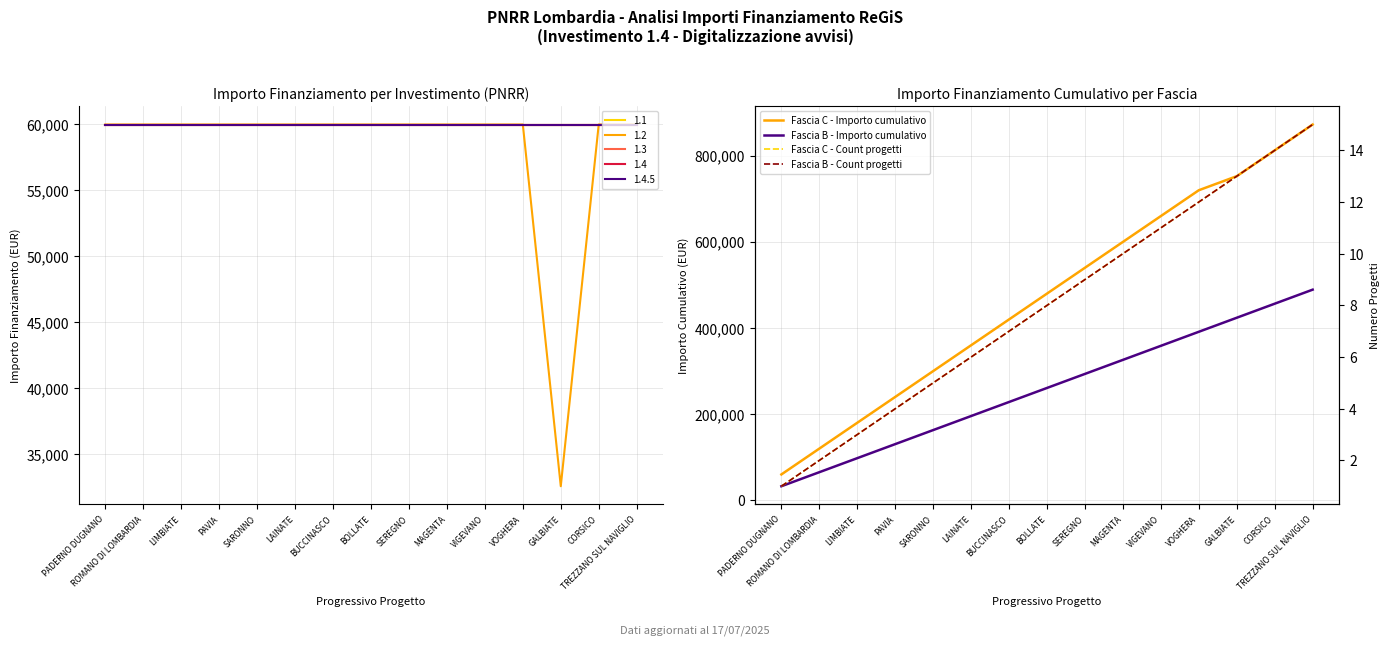

What is the value of the Fascia C - Count progetti point at the 13th from the left?

13